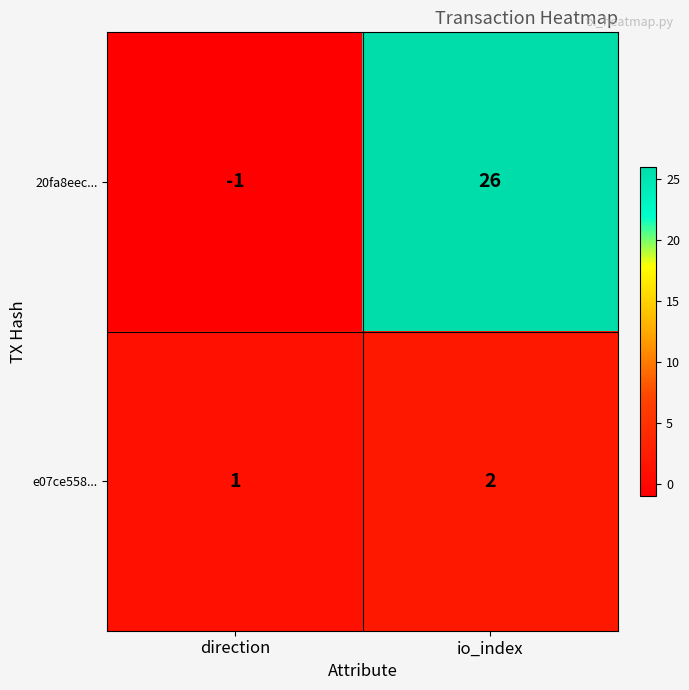

Rank the series by their maximum value, from lowest to highest.

e07ce558..., 20fa8eec...